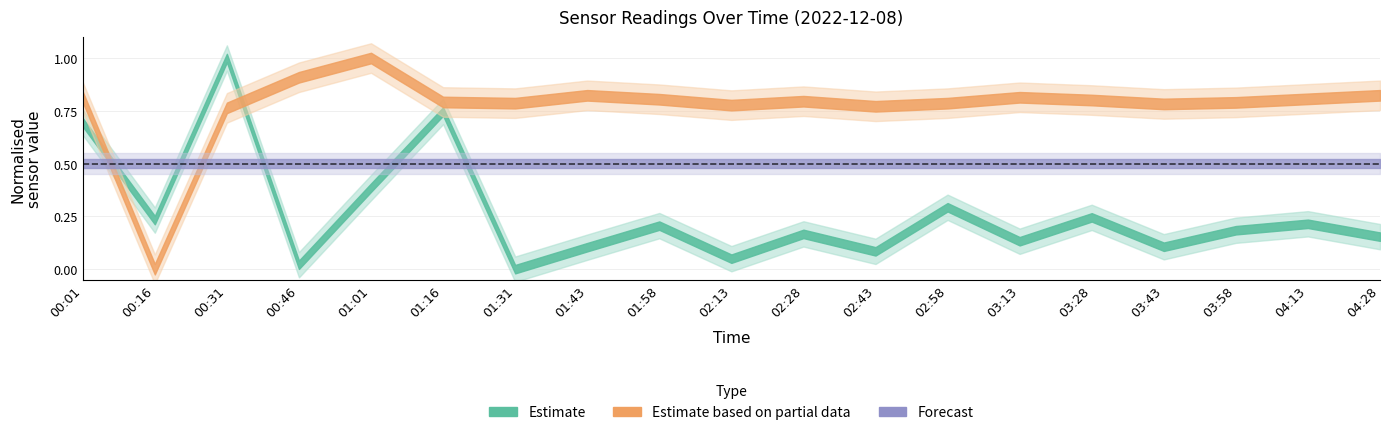

What is the label of the 17th point from the left?

03:58